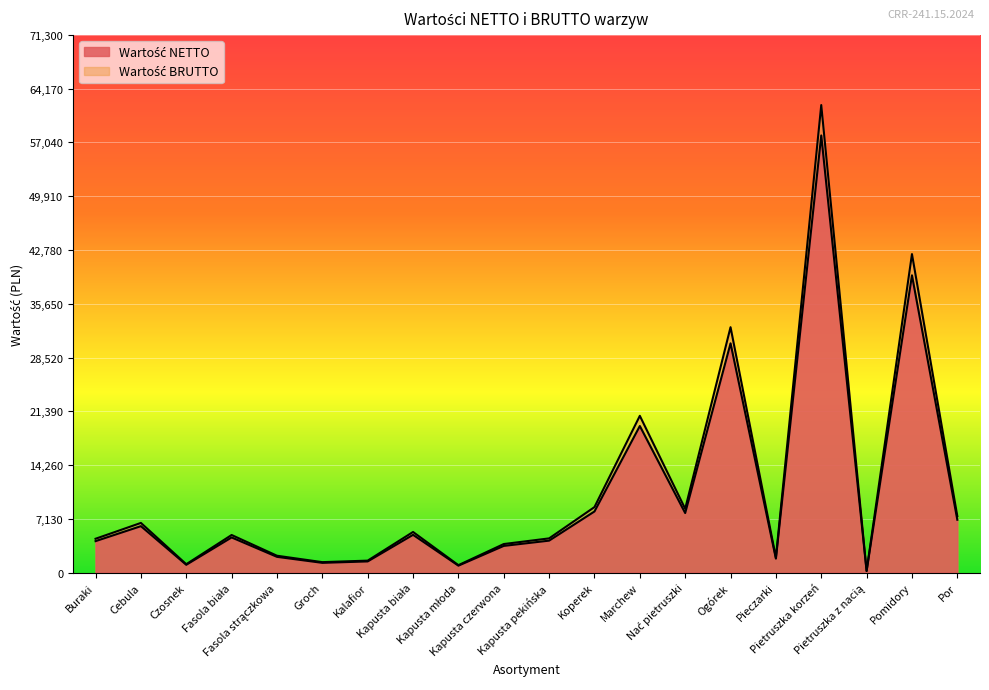

What is the minimum value for Wartość BRUTTO?

240.0